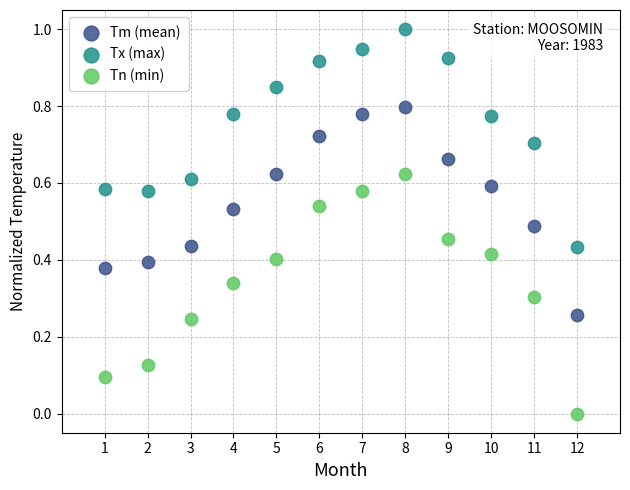

Which series contains the highest Y value?

Tx (max)